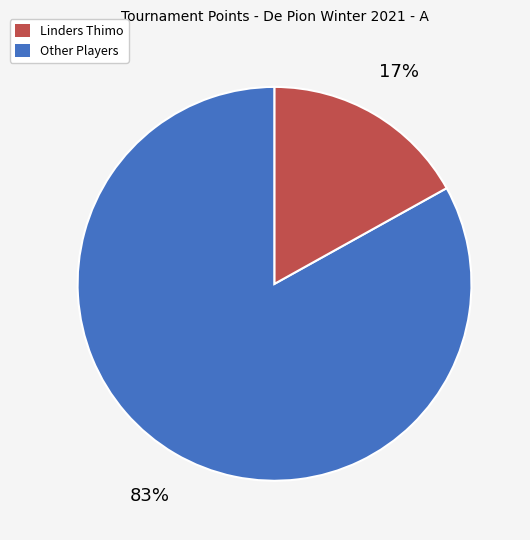

To the nearest percent, what is the average slice percentage?

50%